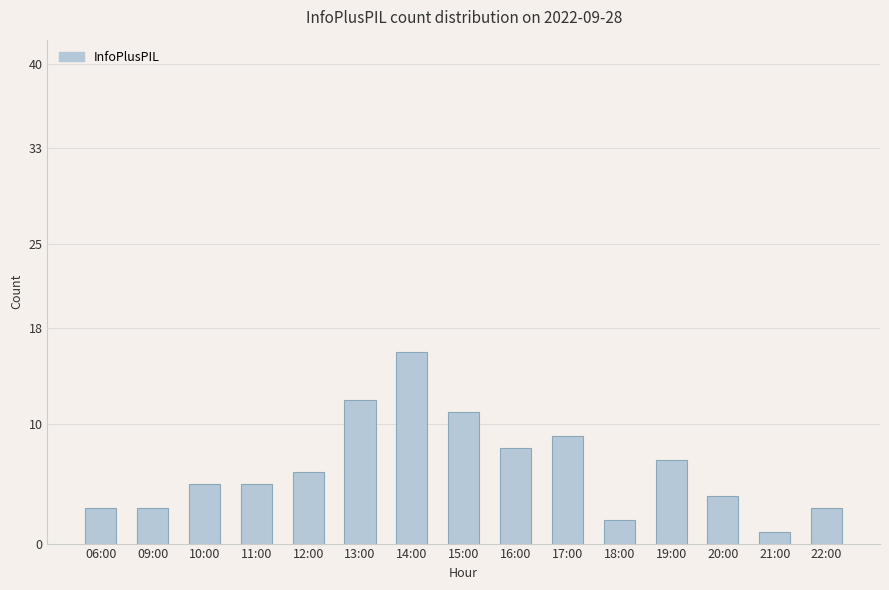

At which label is the value closest to 8?

16:00